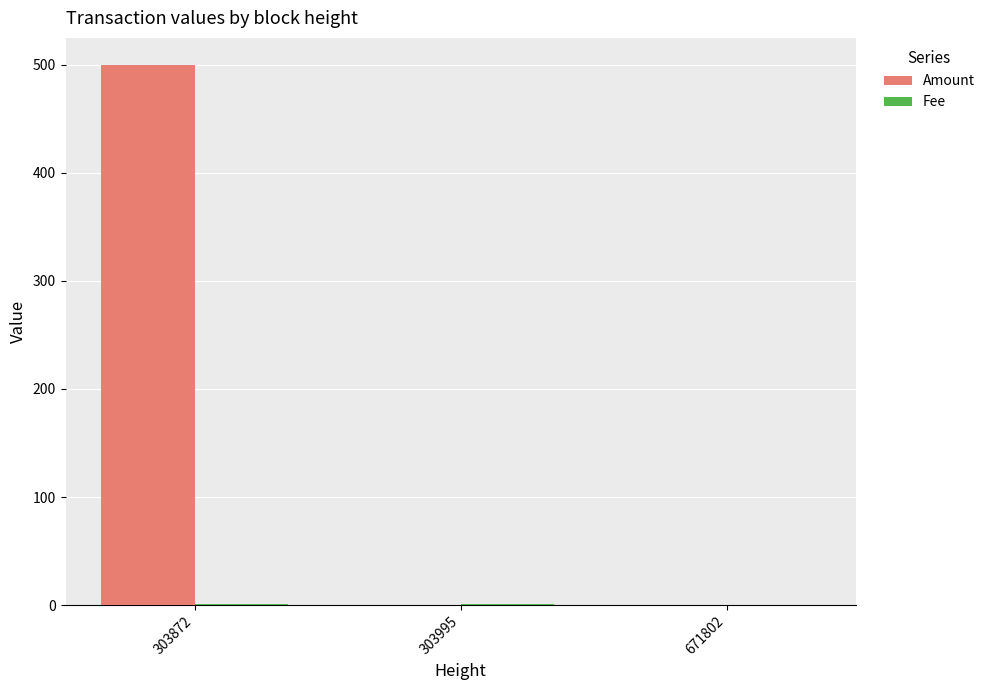

What is the total value across all series at 303995?

1.0